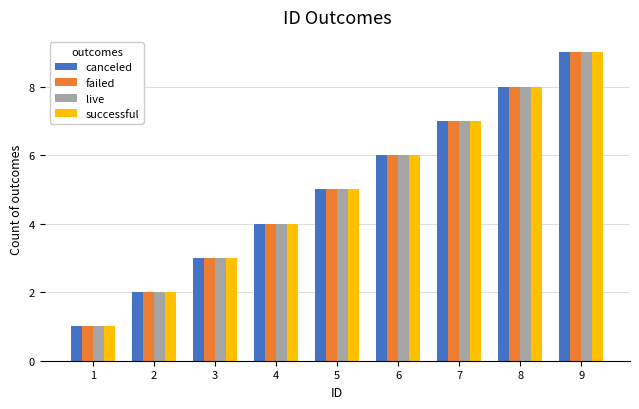

The value of successful at 3 is 1. True or false?

False